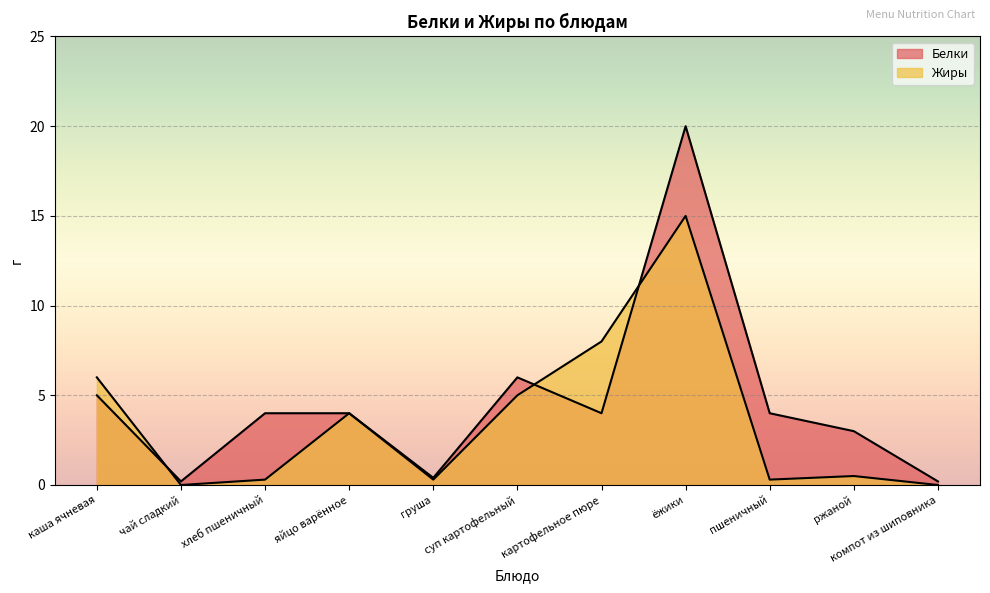

Reading right to left, transcribe all the data shown in this chart.

Белки: 0.2	3.0	4.0	20.0	4.0	6.0	0.4	4.0	4.0	0.2	5.0
Жиры: 0.0	0.5	0.3	15.0	8.0	5.0	0.3	4.0	0.3	0.0	6.0